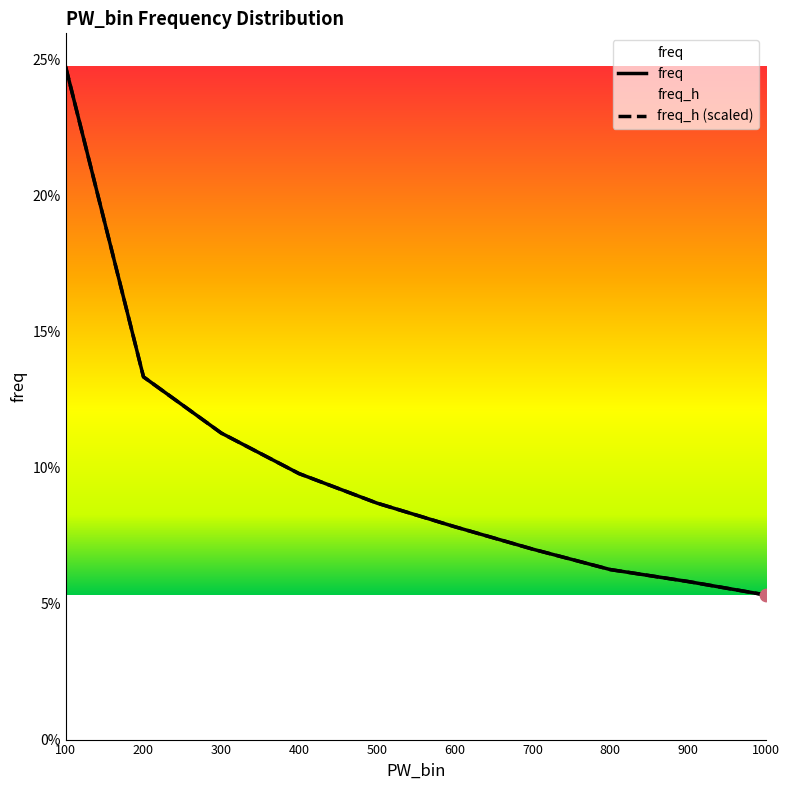

At which category is the sum across all series the highest?

100